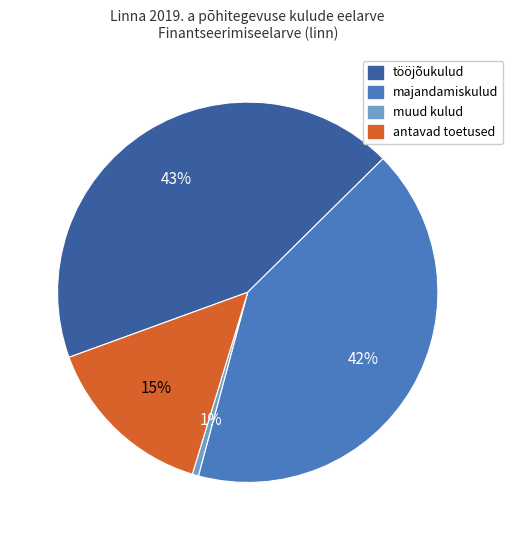

Do tööjõukulud and majandamiskulud together represent more than half of the pie?

Yes